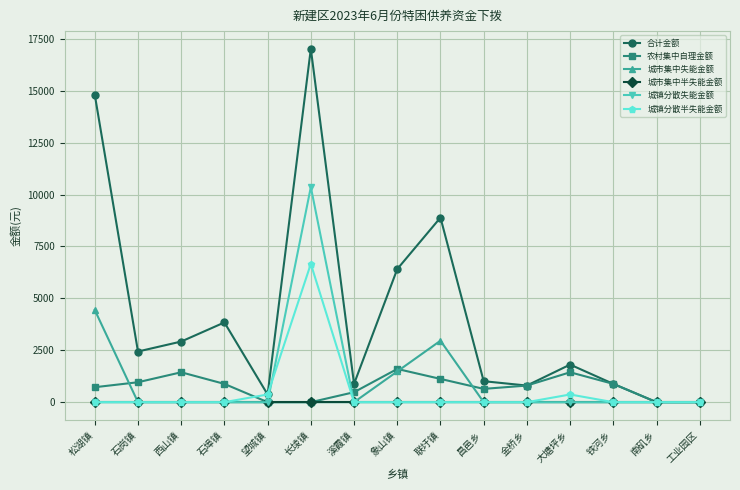

Which series has the largest total across all categories?

合计金额